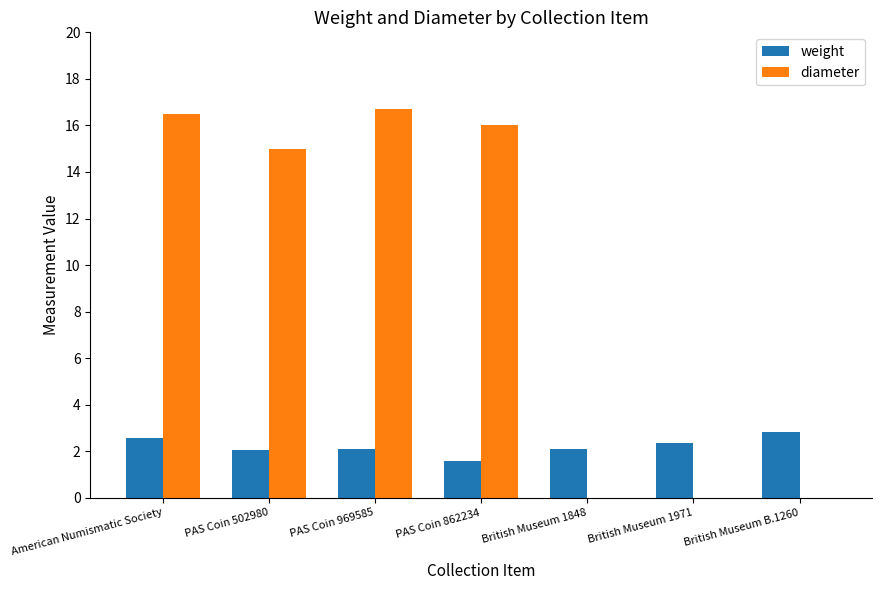

What is the average value of the diameter series?

9.2